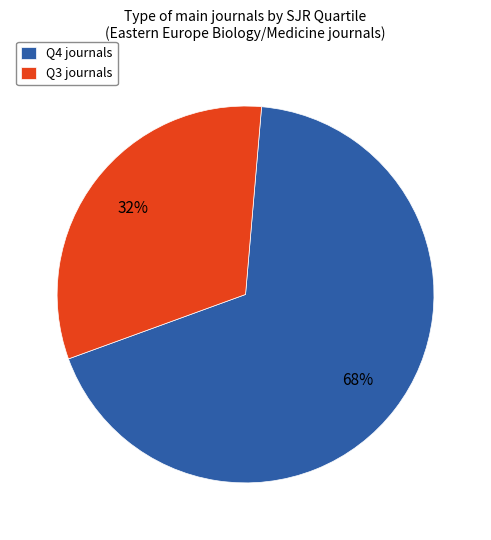

Which has a higher value, Q3 journals or Q4 journals?

Q4 journals